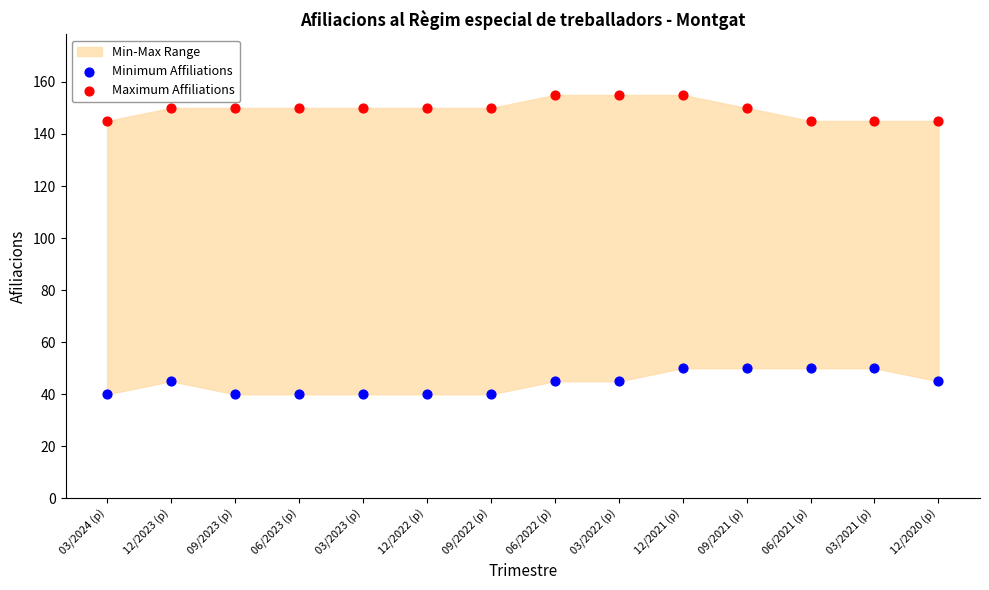

Which series reaches the maximum Y coordinate?

Maximum Affiliations